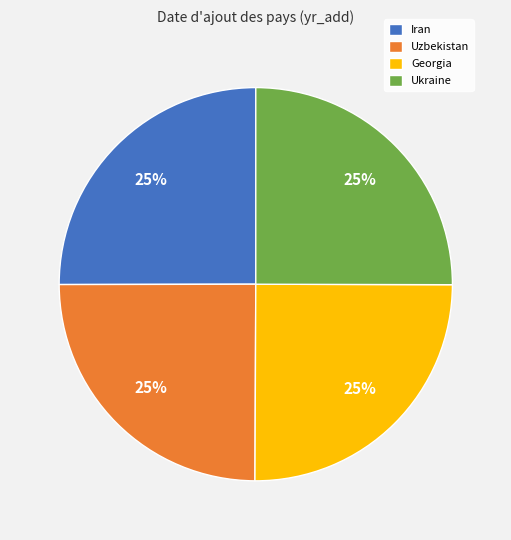

To the nearest percent, what is the combined percentage of Uzbekistan and Iran?

50%